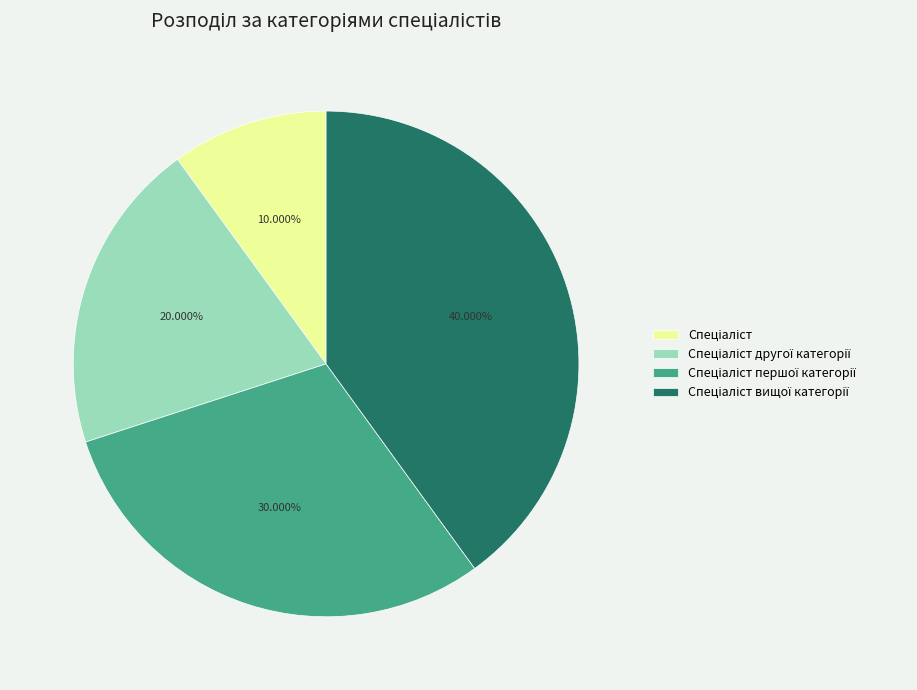

How many slices are in this pie chart?

4